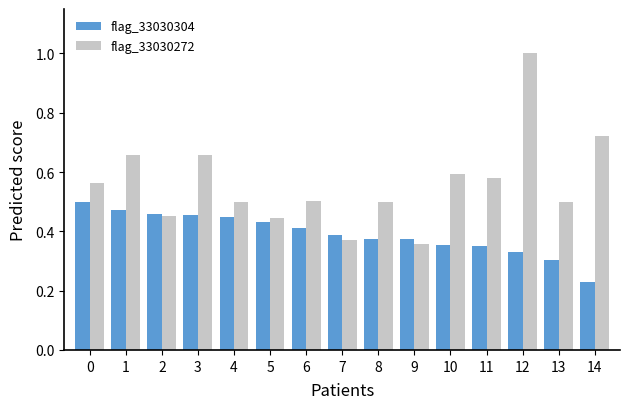

Where is flag_33030304 nearest to the value 0?

14